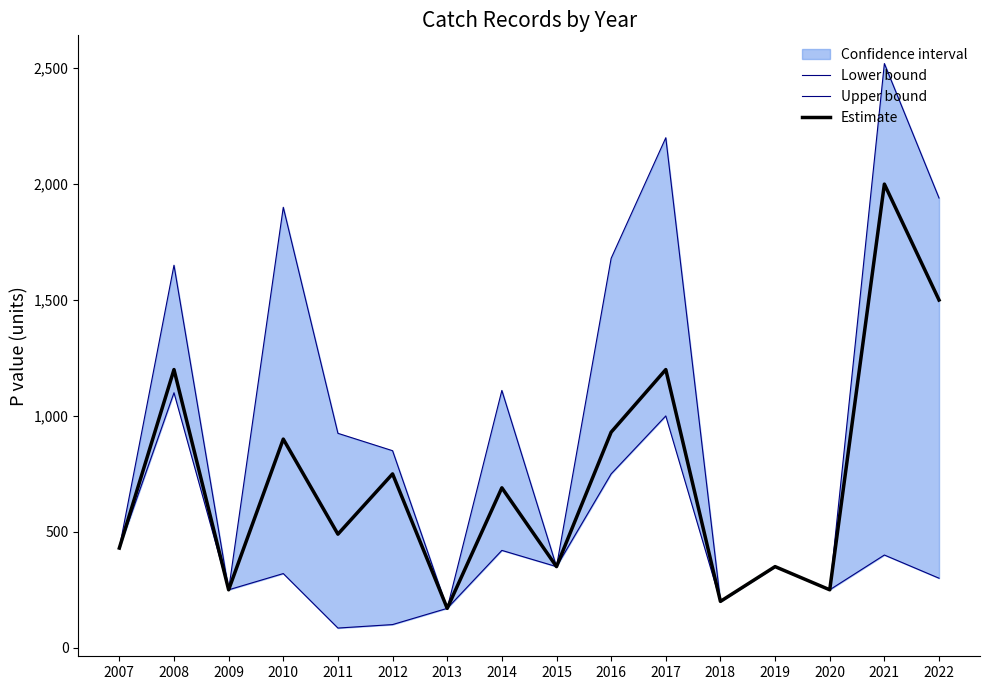

What is the difference between the Estimate values at 2019 and 2022?

1150